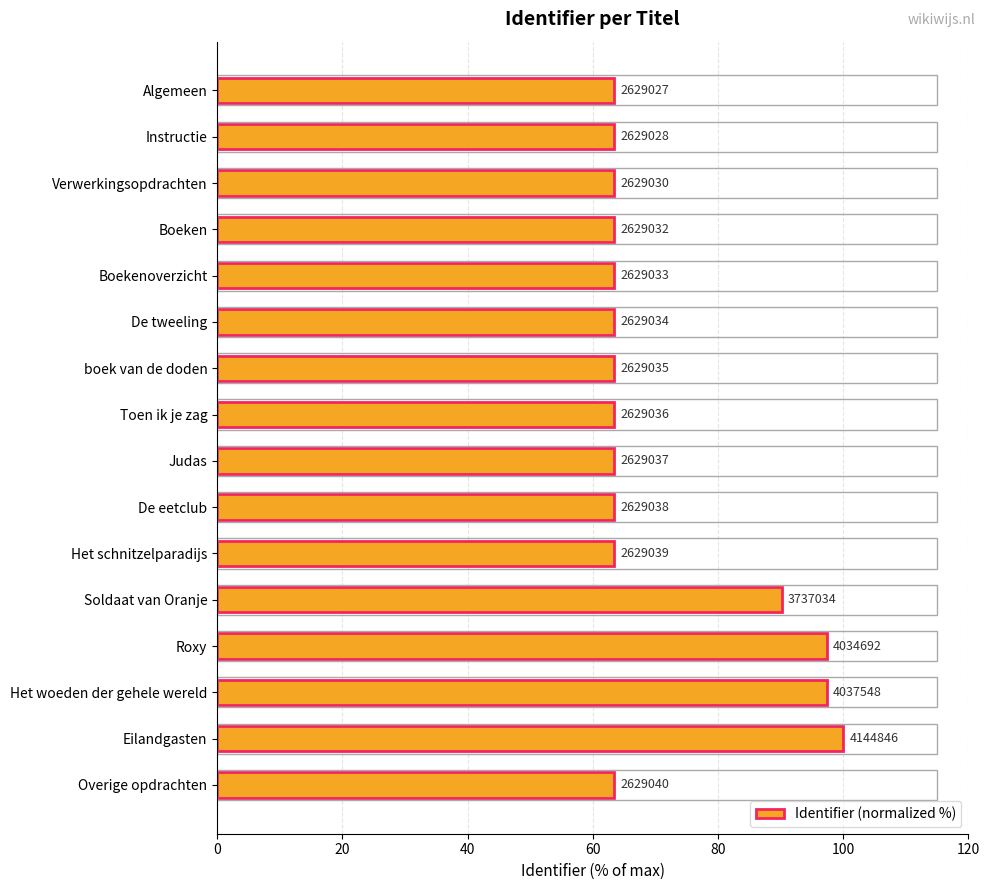

How many bars are there in total?

16